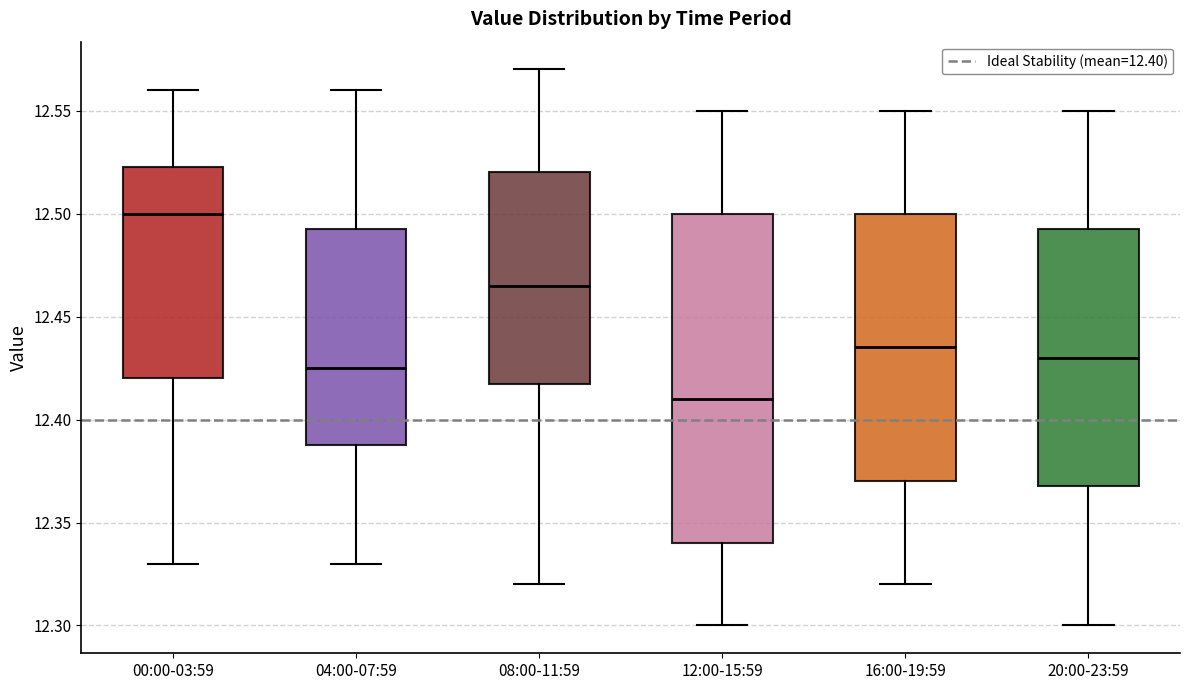

Reading left to right, transcribe this box plot: for each box, give where its median line is, the range the box spans, and where its two whiskers end, as read against the y-axis. The values are not printed on the chart, so give them approximately, as read against the axis.

00:00-03:59: median 12.500, box 12.420 to 12.525, whiskers 12.330 to 12.560
04:00-07:59: median 12.425, box 12.390 to 12.495, whiskers 12.330 to 12.560
08:00-11:59: median 12.465, box 12.420 to 12.520, whiskers 12.320 to 12.570
12:00-15:59: median 12.410, box 12.340 to 12.500, whiskers 12.300 to 12.550
16:00-19:59: median 12.435, box 12.370 to 12.500, whiskers 12.320 to 12.550
20:00-23:59: median 12.430, box 12.370 to 12.495, whiskers 12.300 to 12.550